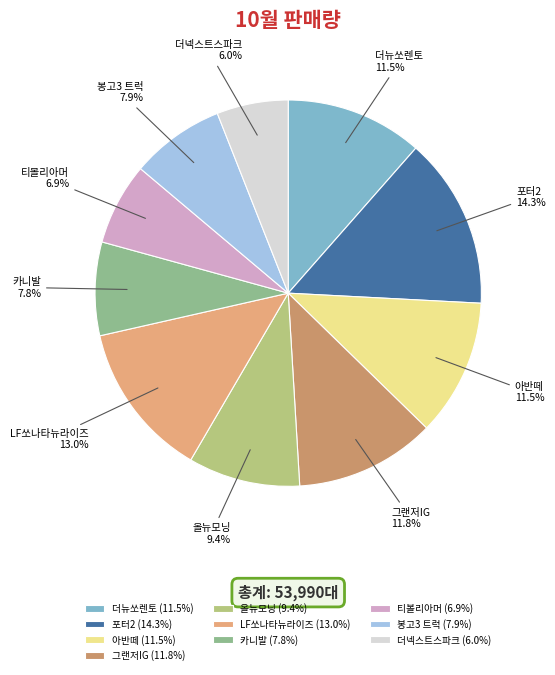

Is it true that 봉고3 트럭 is 1% of the pie?

False